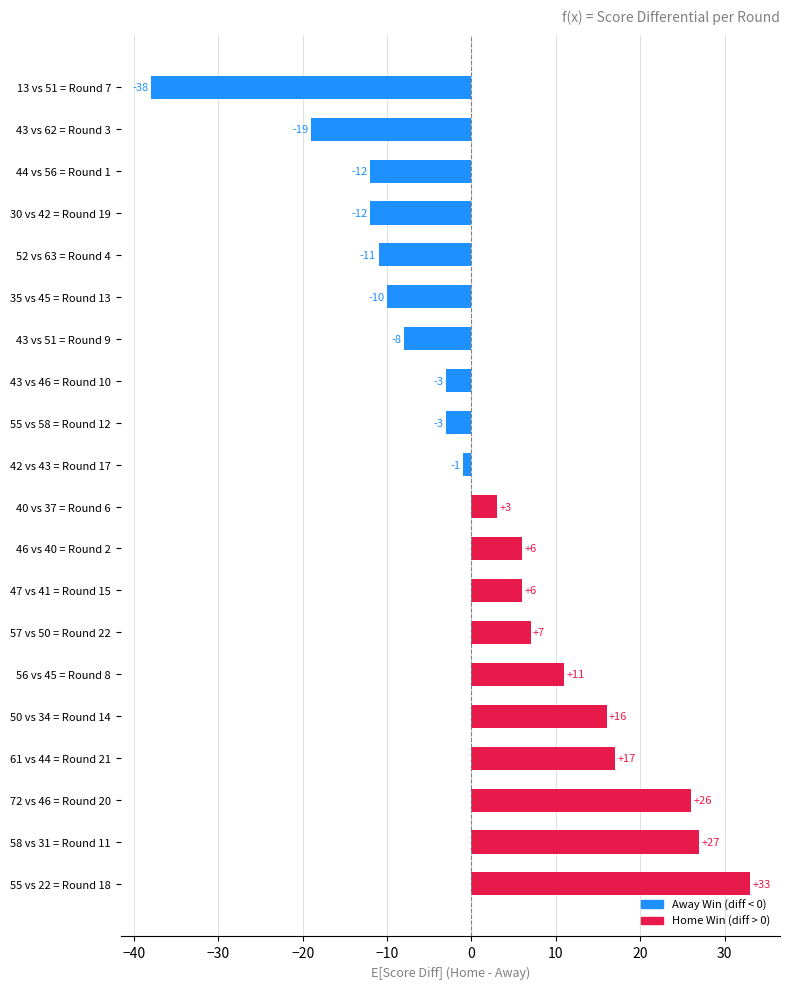

Which has a higher value, 46 vs 40 = Round 2 or 61 vs 44 = Round 21?

61 vs 44 = Round 21